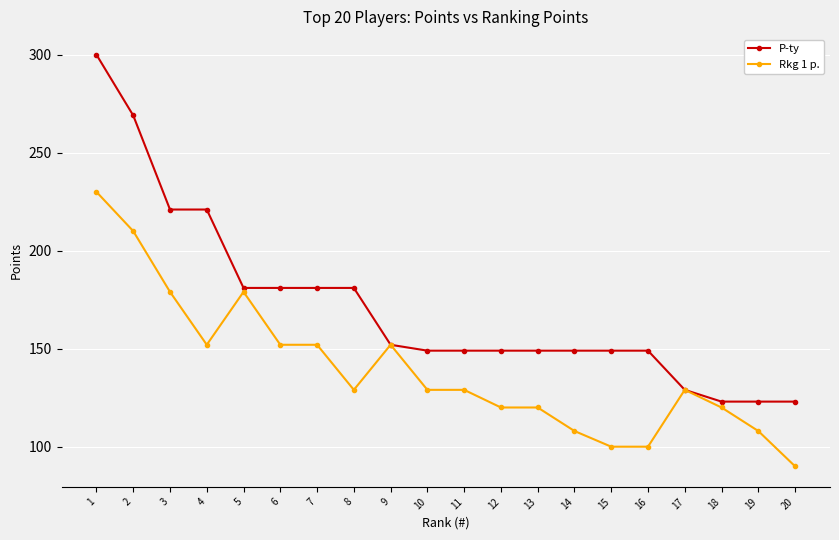

Rank the series by their maximum value, from lowest to highest.

Rkg 1 p., P-ty